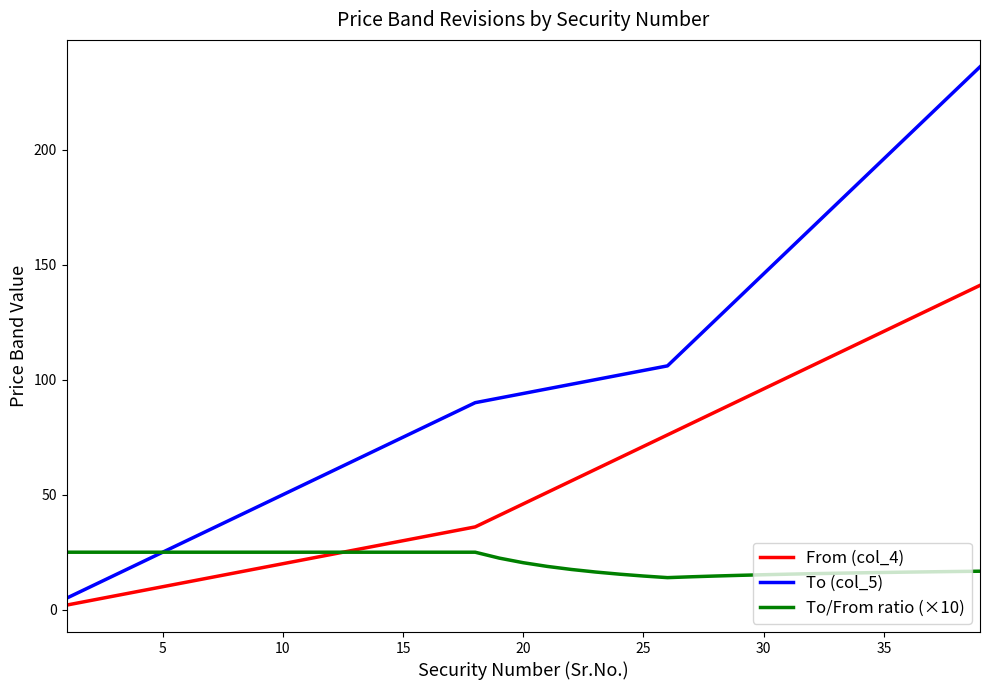

List the series in order of their peak value, highest first.

To (col_5), From (col_4), To/From ratio (×10)